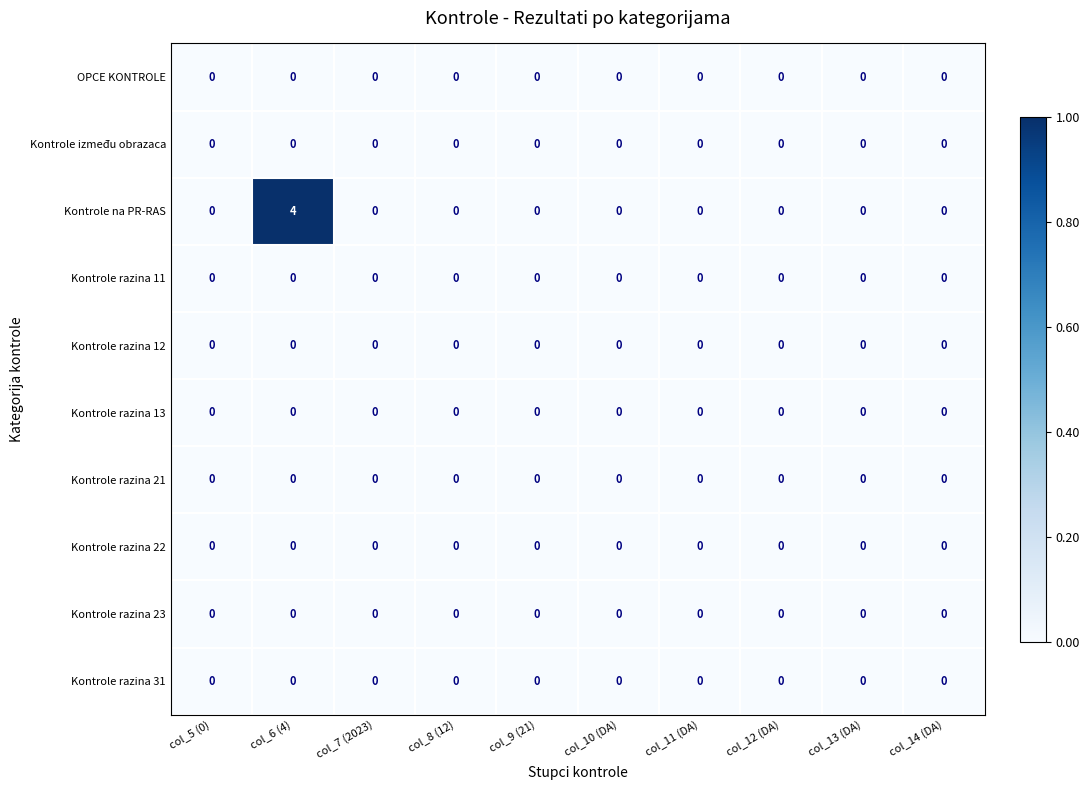

Which series has the widest spread of values?

Kontrole na PR-RAS